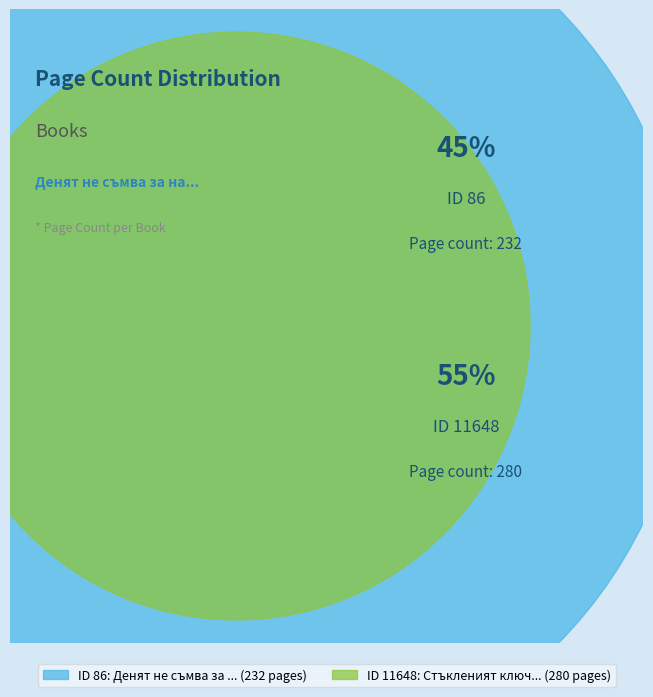

How many segments does this pie chart have?

2